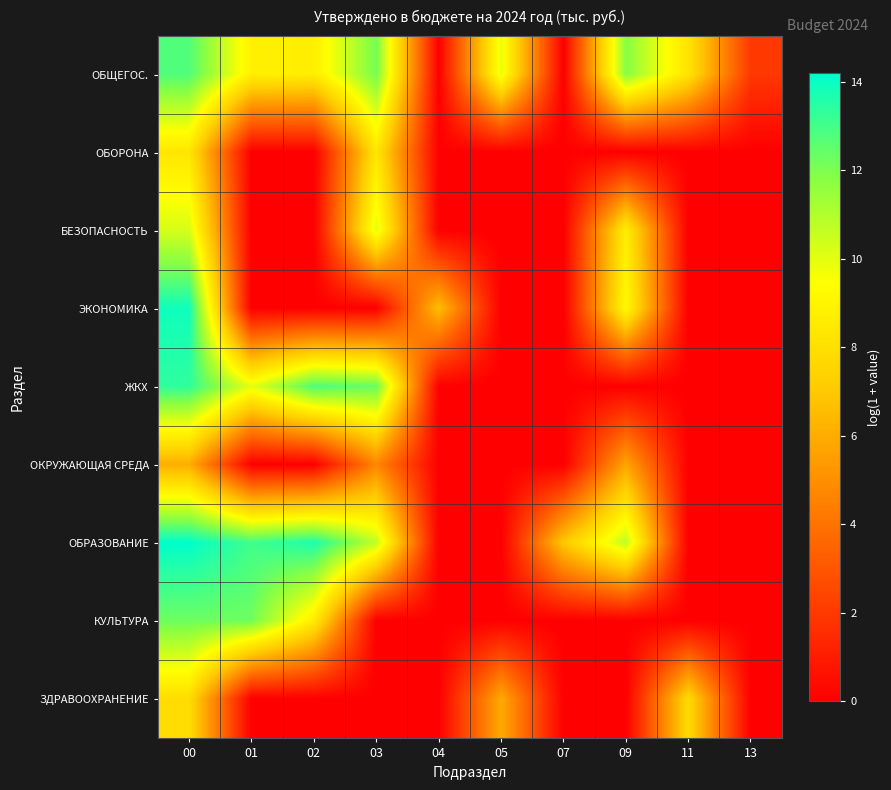

Reading left to right, what are all the values shown in this chart?

ОБЩЕГОС.: 00=12.8	01=8.8	02=8.7	03=12.1	04=0.0	05=9.9	07=0.0	09=11.8	11=8.2	13=2.0
ОБОРОНА: 00=8.3	01=0.0	02=0.0	03=8.3	04=0.0	05=0.0	07=0.0	09=0.0	11=0.0	13=0.0
БЕЗОПАСНОСТЬ: 00=10.3	01=0.0	02=0.0	03=10.0	04=0.0	05=0.0	07=0.0	09=8.7	11=0.0	13=0.0
ЭКОНОМИКА: 00=13.9	01=0.0	02=0.0	03=0.0	04=6.6	05=0.0	07=0.0	09=9.2	11=0.0	13=0.0
ЖКХ: 00=13.3	01=10.0	02=12.8	03=12.3	04=0.0	05=0.0	07=0.0	09=0.0	11=0.0	13=0.0
ОКРУЖАЮЩАЯ СРЕДА: 00=6.1	01=0.0	02=0.0	03=4.7	04=0.0	05=0.0	07=0.0	09=5.8	11=0.0	13=0.0
ОБРАЗОВАНИЕ: 00=14.2	01=13.0	02=13.7	03=10.7	04=0.0	05=0.0	07=7.0	09=10.8	11=0.0	13=0.0
КУЛЬТУРА: 00=12.3	01=12.2	02=8.6	03=0.0	04=0.0	05=0.0	07=0.0	09=0.0	11=0.0	13=0.0
ЗДРАВООХРАНЕНИЕ: 00=7.9	01=0.0	02=0.0	03=0.0	04=0.0	05=5.9	07=0.0	09=0.0	11=7.7	13=0.0